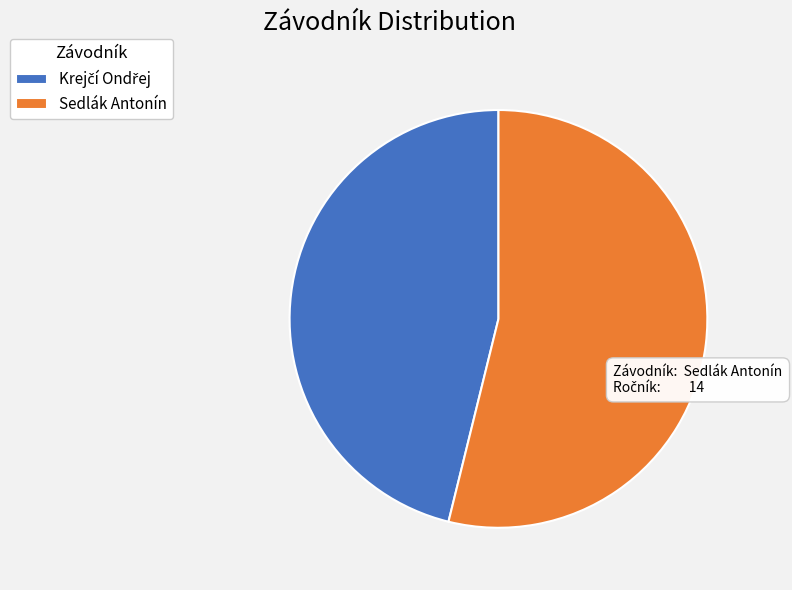

Which category accounts for the majority?

Sedlák Antonín